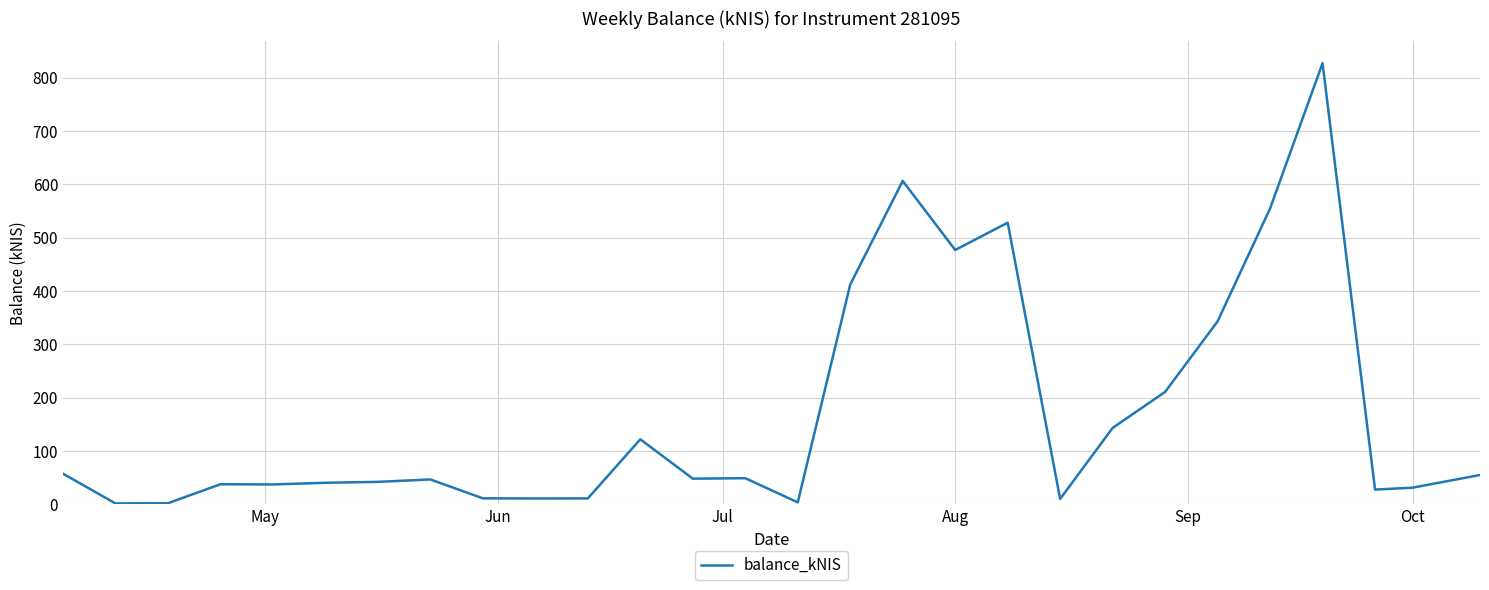

How many values are below 48?

14